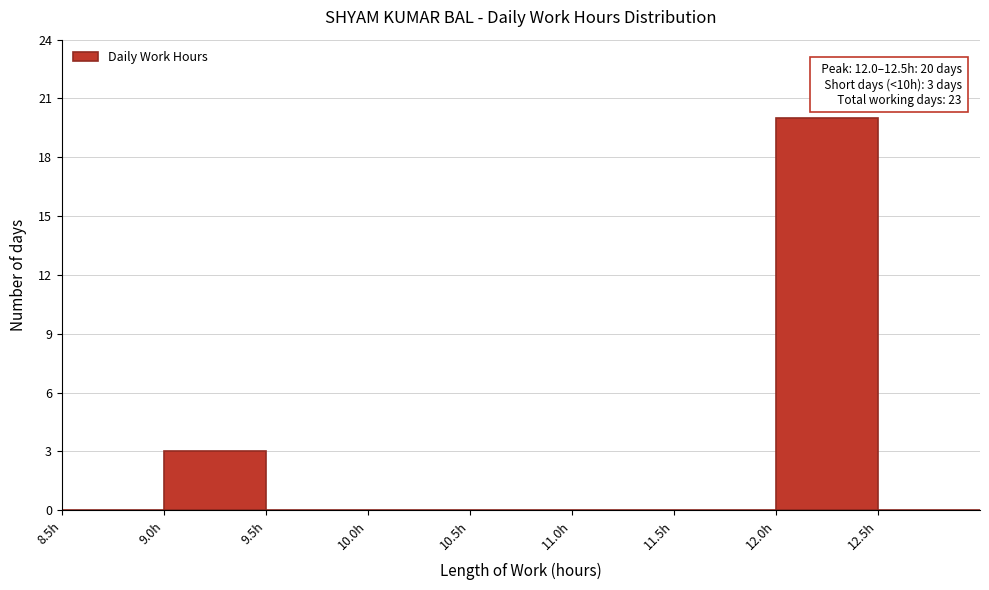

Over which range of the x-axis is the bar tallest?

12.0 to 12.5